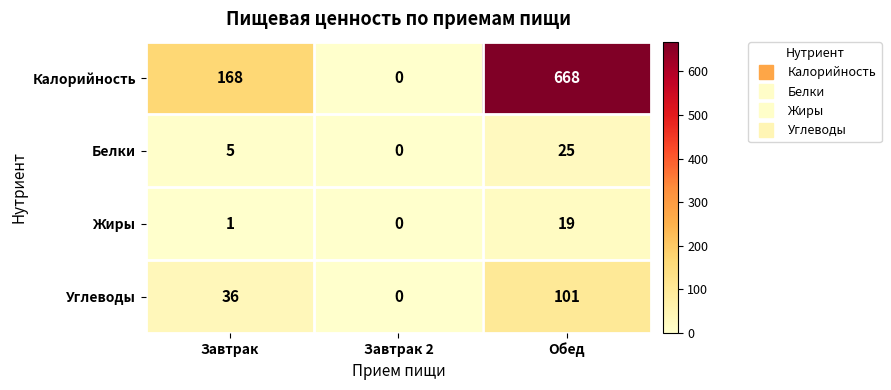

What is the total value across all series at Обед?

813